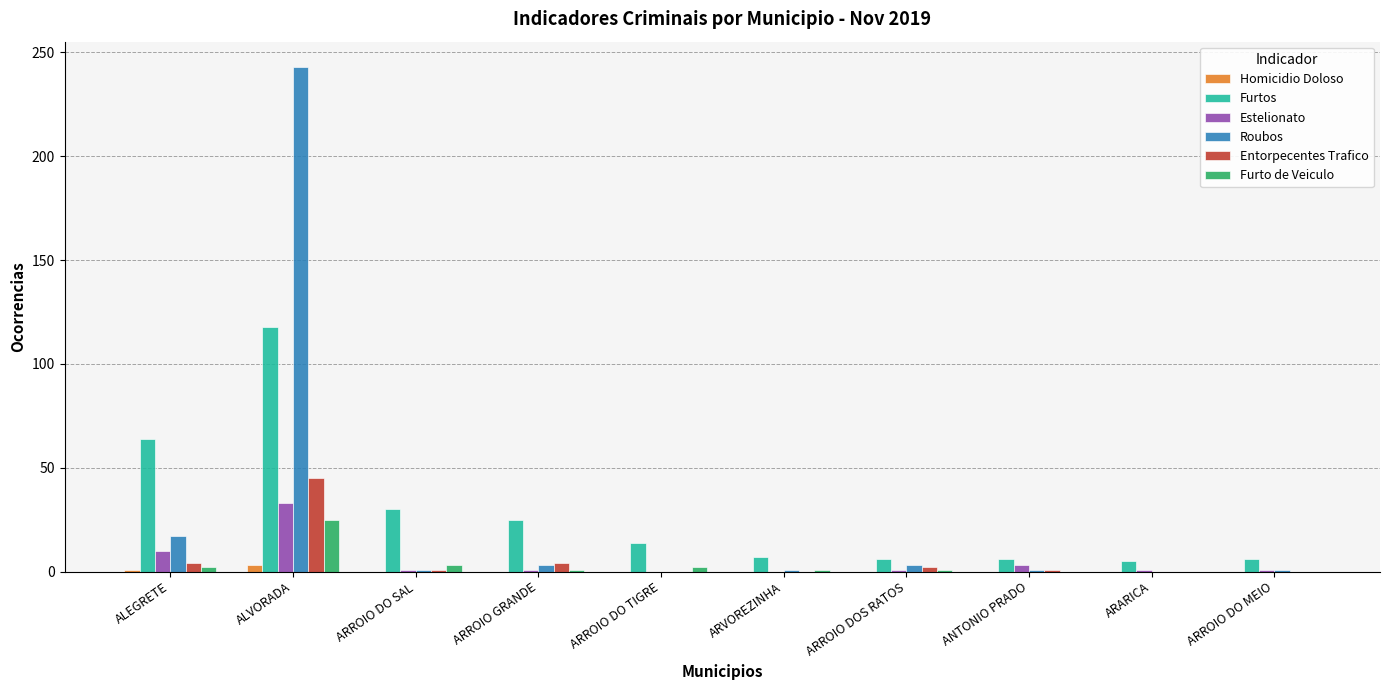

Where is Roubos nearest to the value 121?

ALEGRETE